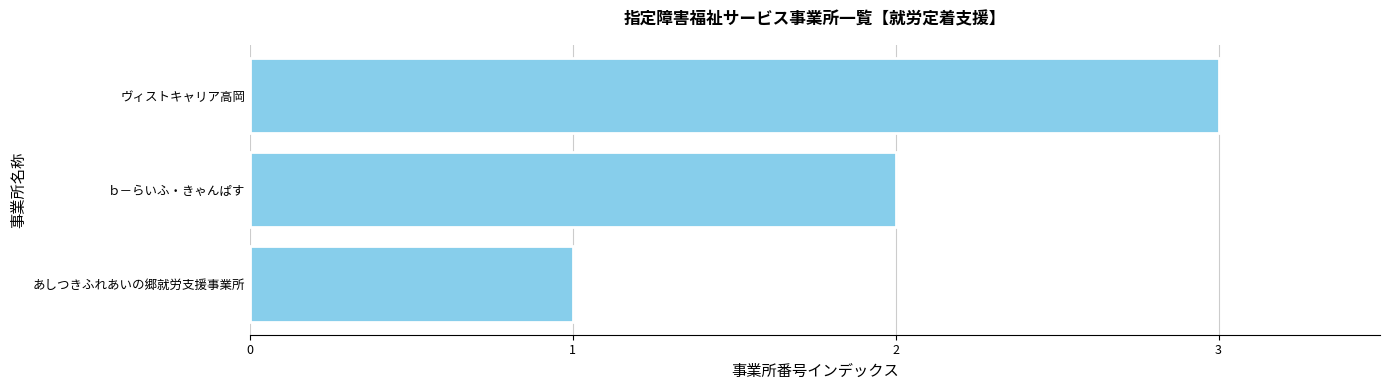

Are the bars grouped side by side (vs. stacked)?

No